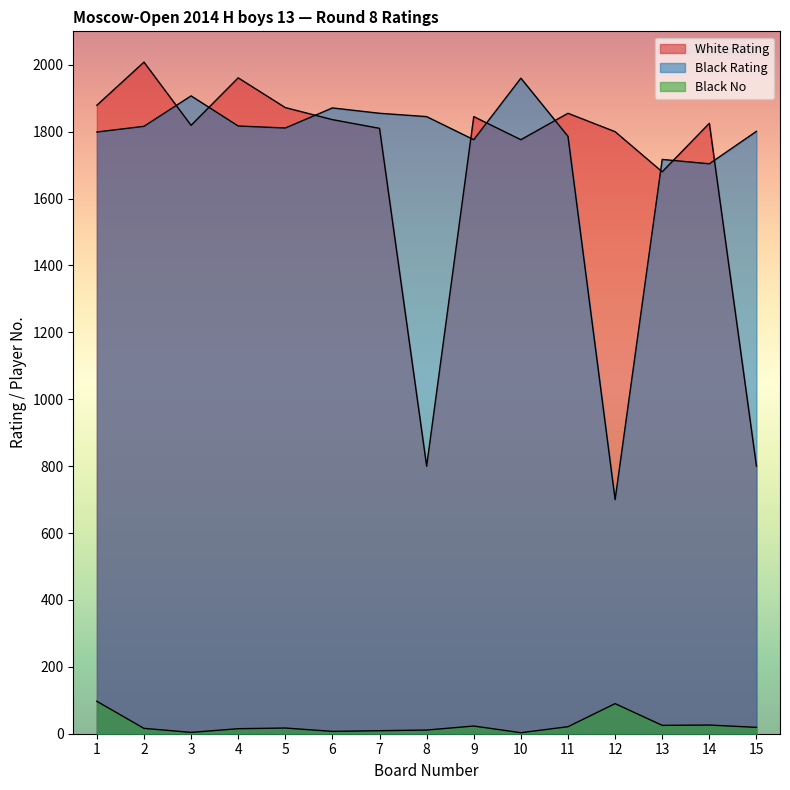

What are all the series names shown in the legend?

White Rating, Black Rating, Black No